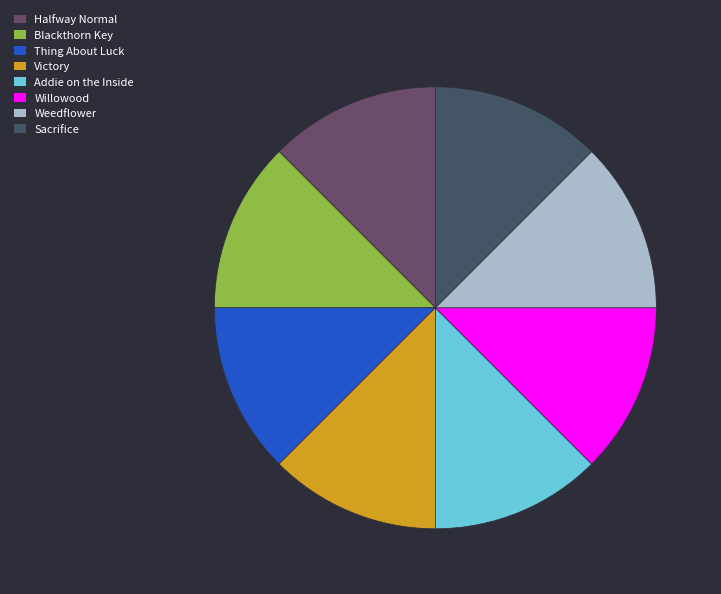

How many segments does this pie chart have?

8